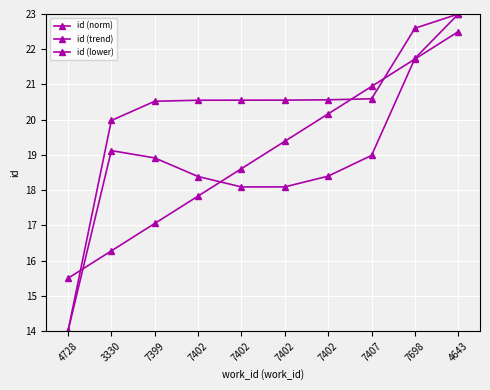

How many data points does each series have?

10